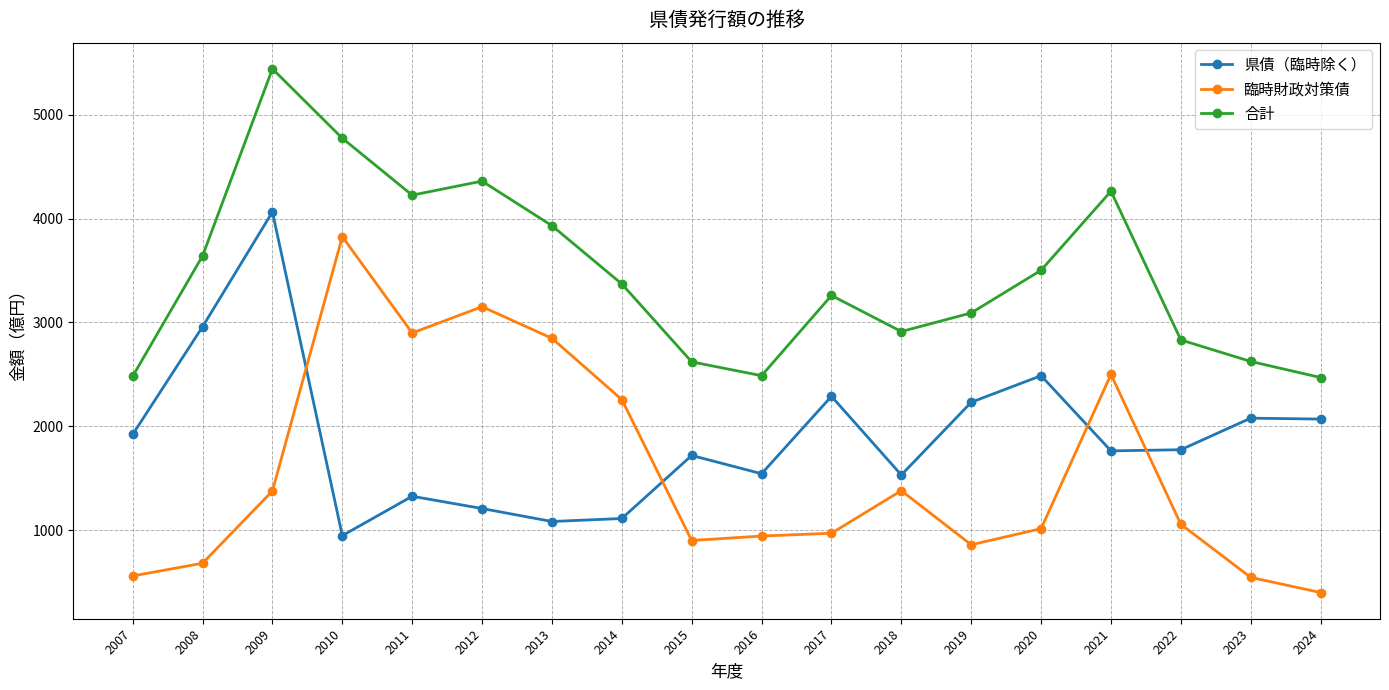

How many times do 臨時財政対策債 and 県債（臨時除く） cross each other?

4